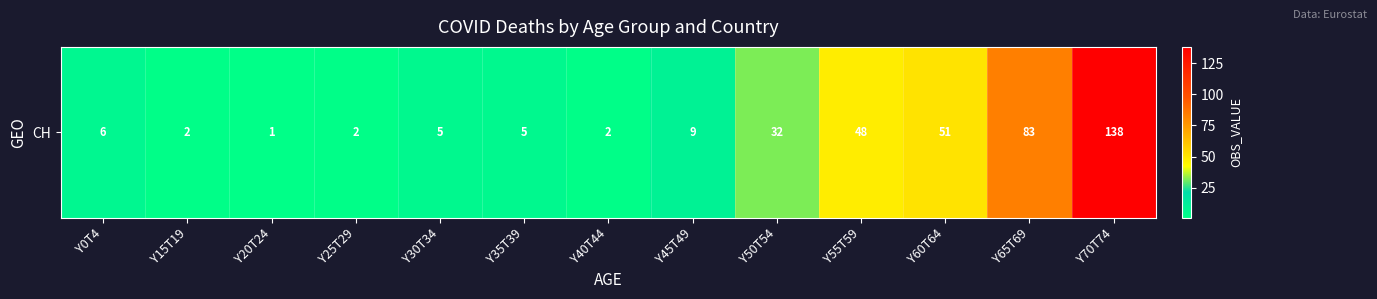

At which category does the chart reach its minimum across all series?

Y20T24